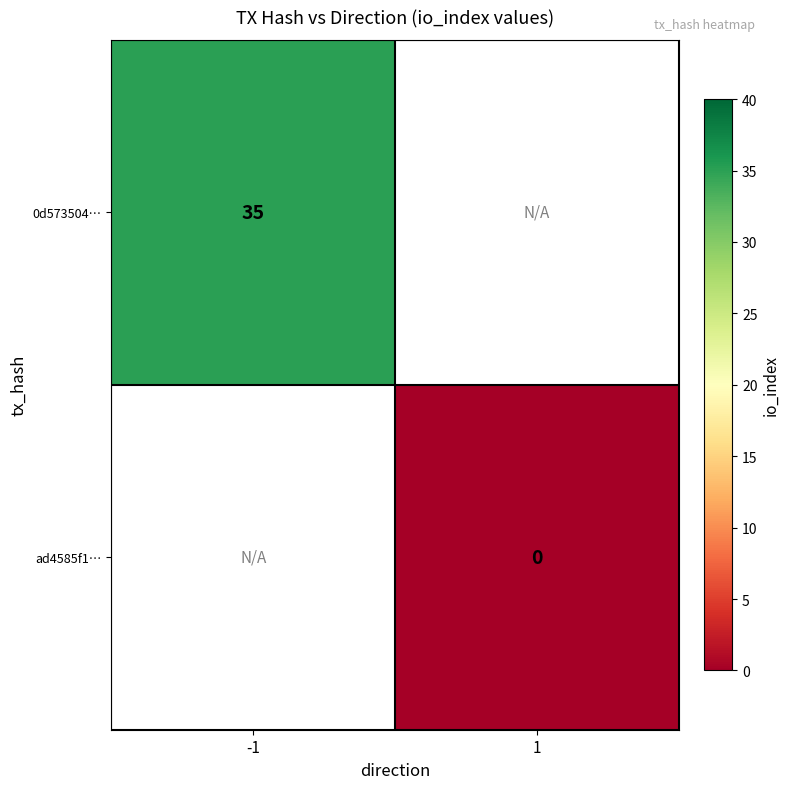

The 0d573504… series shows 35 at -1. True or false?

True